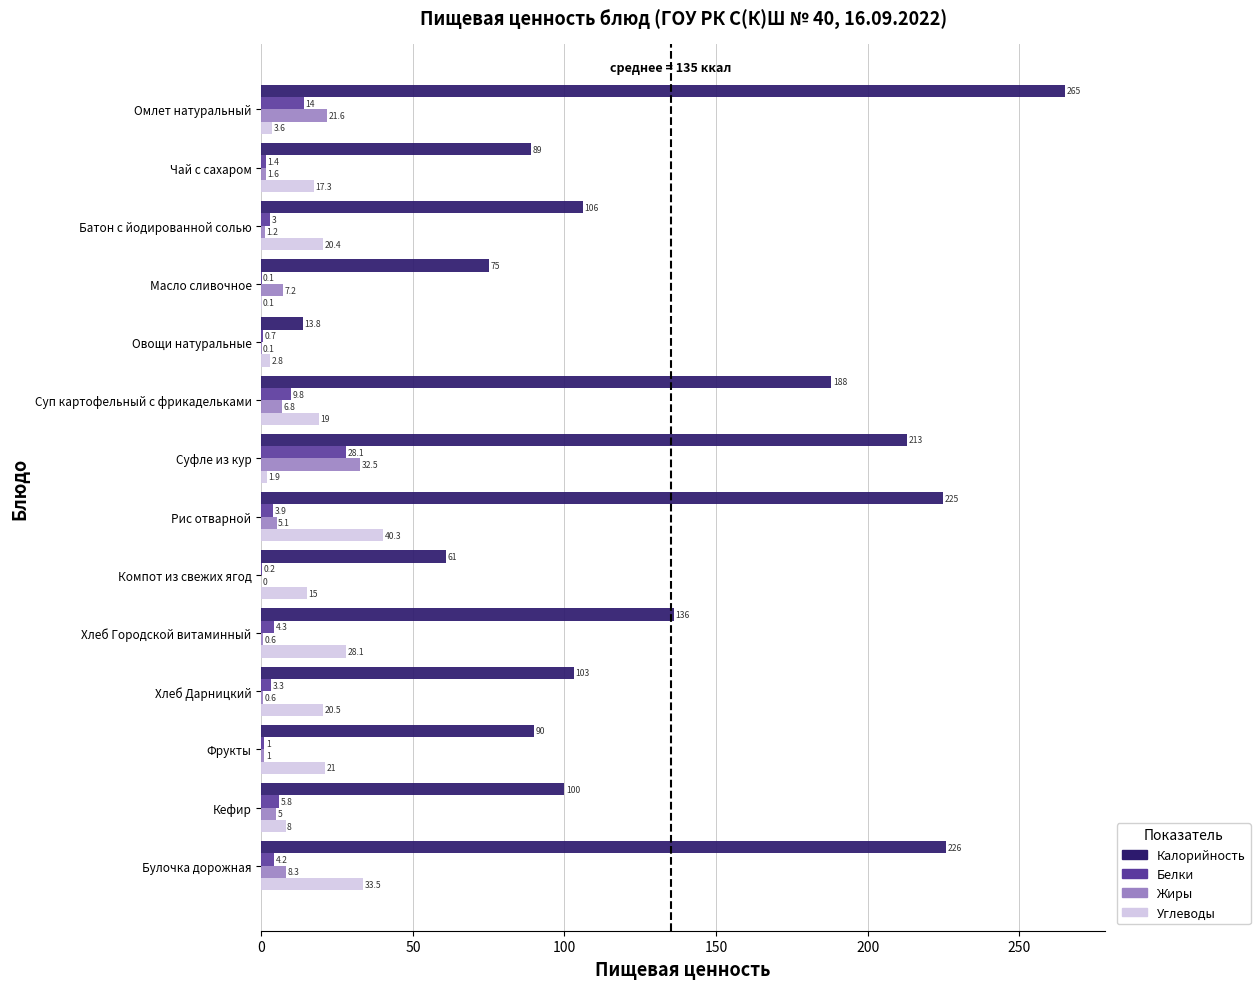

Is it true that Калорийность equals 48.3 at Хлеб Дарницкий?

False